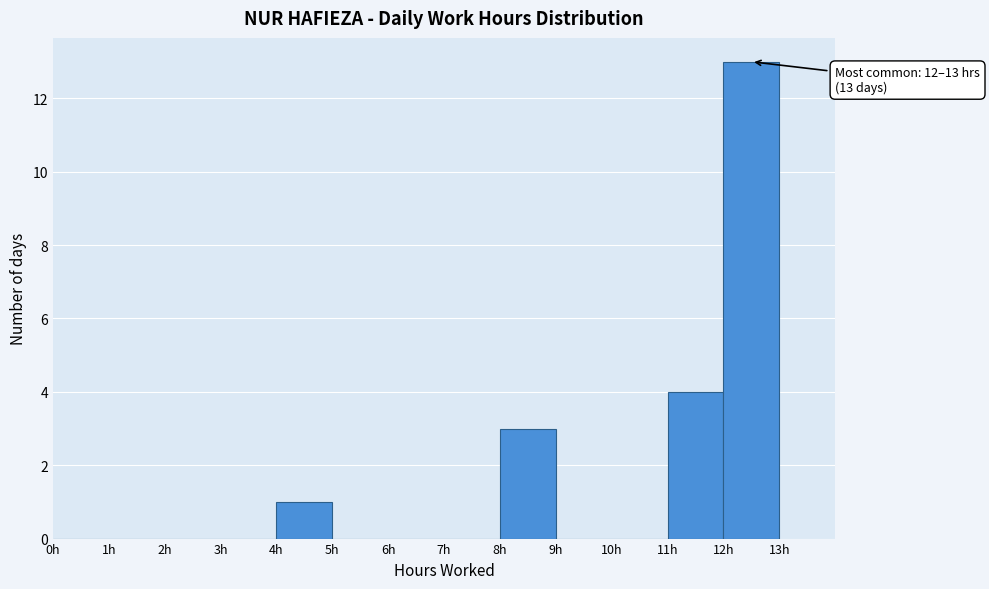

Over which range of the x-axis is the bar tallest?

12 to 13